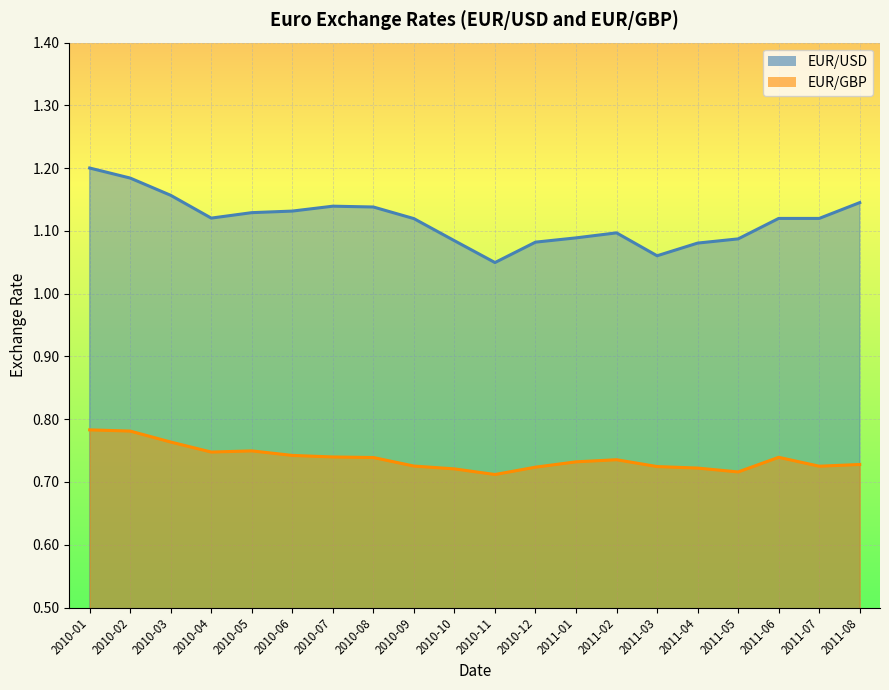

At 2010-11, list the series in order from largest to smallest.

EUR/USD, EUR/GBP